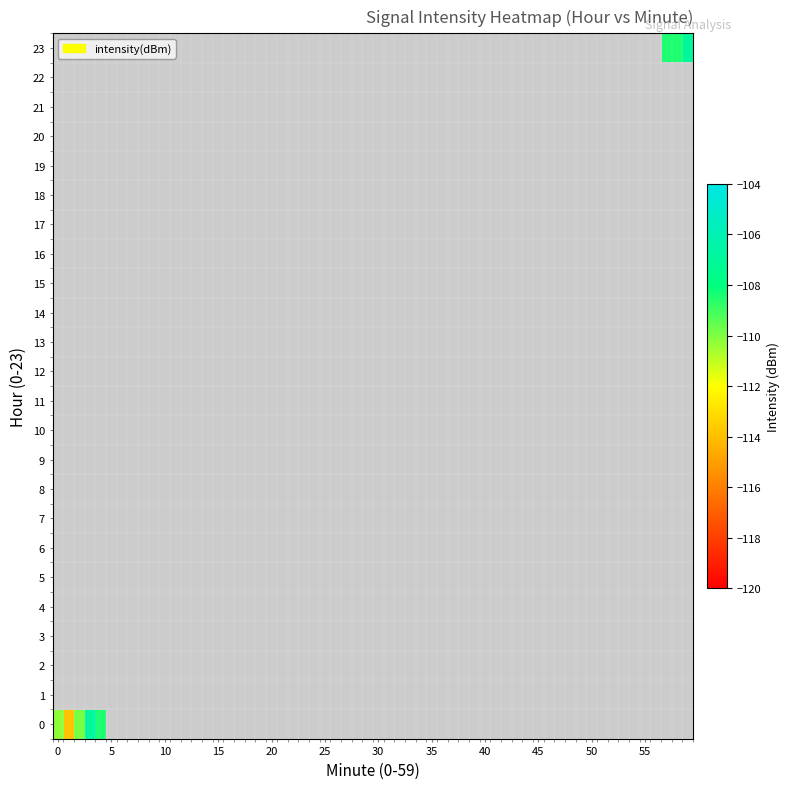

What is the sum of all 2 values?

-555.4